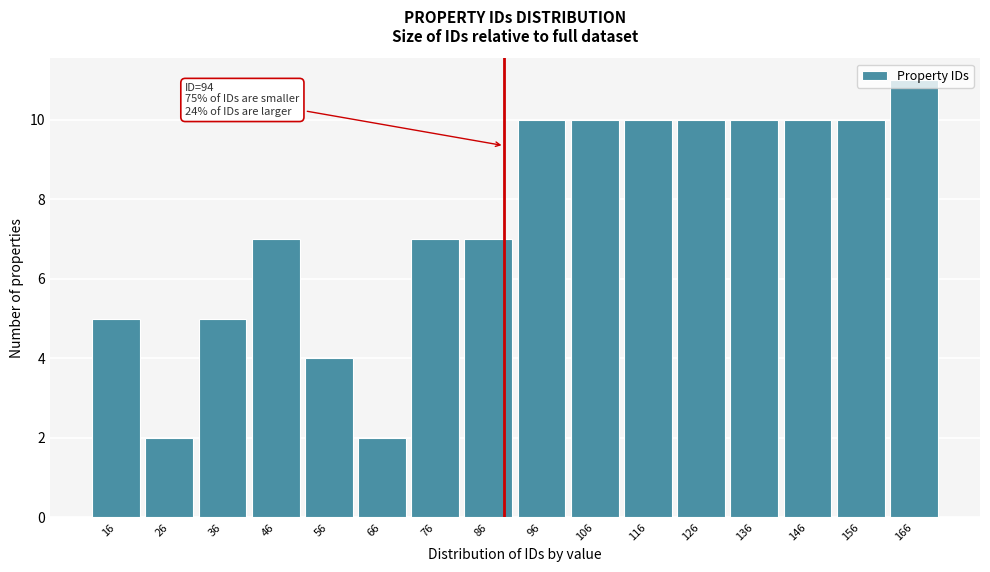

What is the sum of the values at 76 and 116?

17